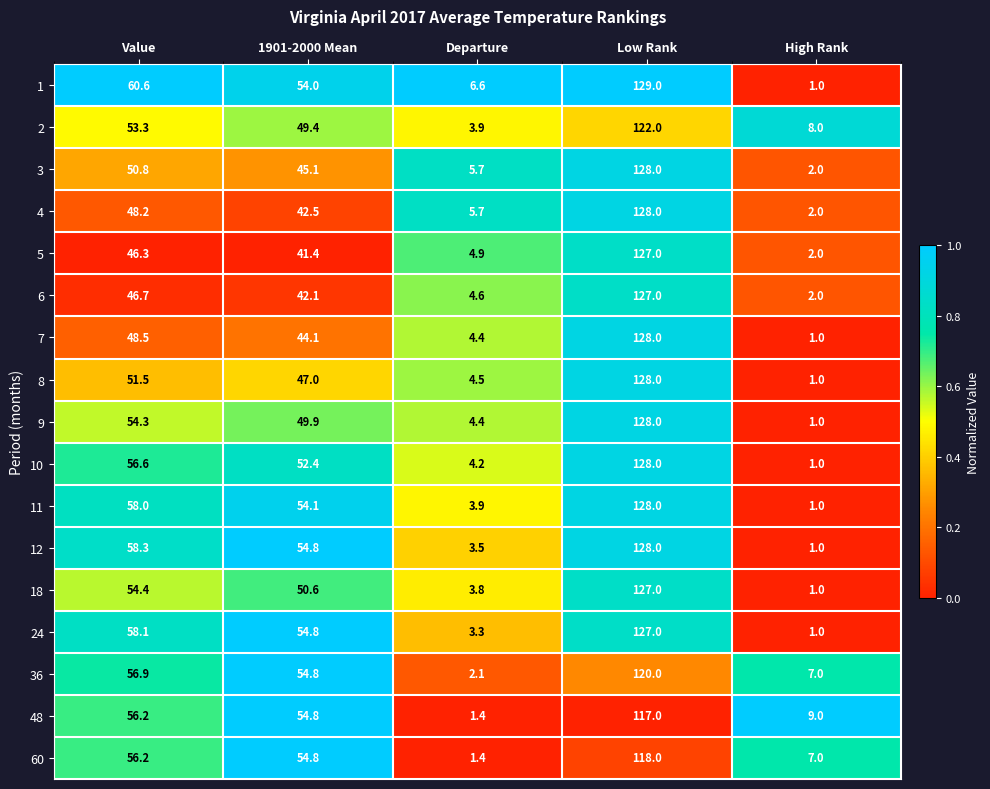

At which category is the sum across all series the highest?

Low Rank